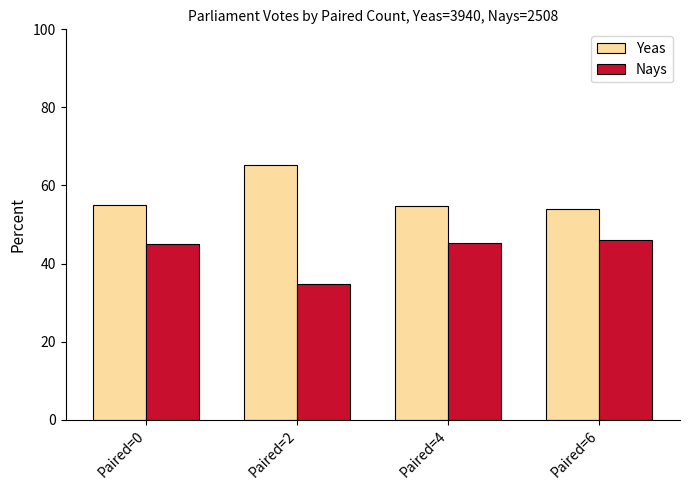

How many groups of bars are there?

4